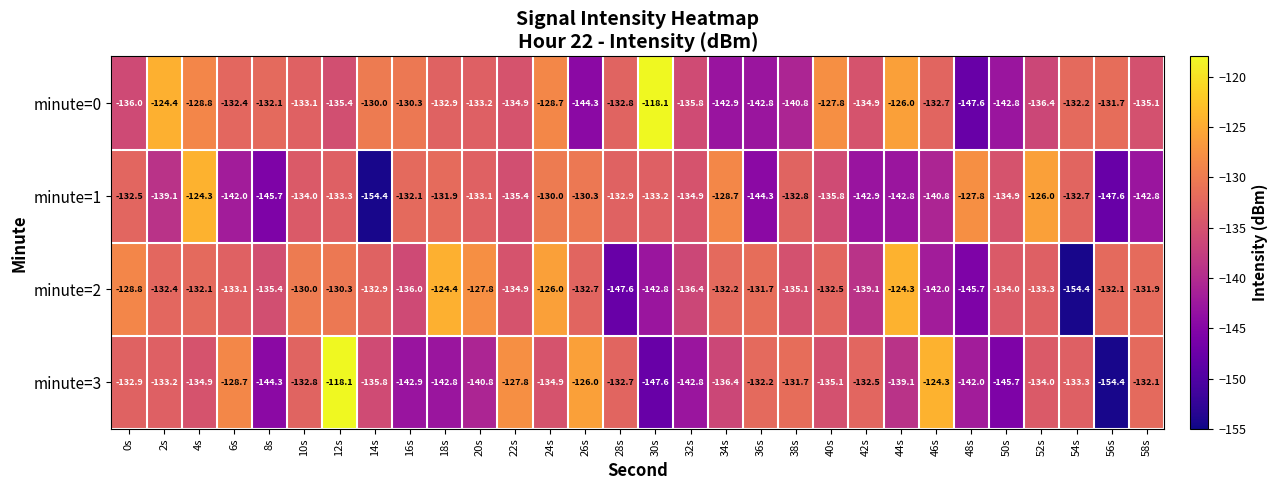

What is the maximum value shown in the chart?

-118.1